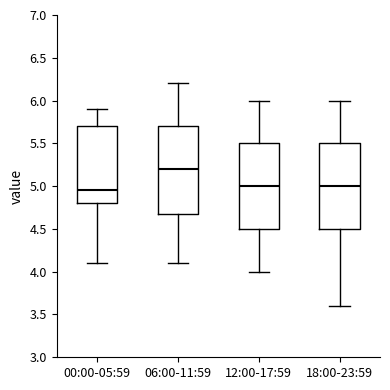

Reading left to right, read every box against the y-axis: the position of its median line, the range the box covers, and the ends of its whiskers. The values are not printed on the chart, so give them approximately, as read against the axis.

00:00-05:59: median 4.95, box 4.80 to 5.70, whiskers 4.10 to 5.90
06:00-11:59: median 5.20, box 4.70 to 5.70, whiskers 4.10 to 6.20
12:00-17:59: median 5.00, box 4.50 to 5.50, whiskers 4.00 to 6.00
18:00-23:59: median 5.00, box 4.50 to 5.50, whiskers 3.60 to 6.00